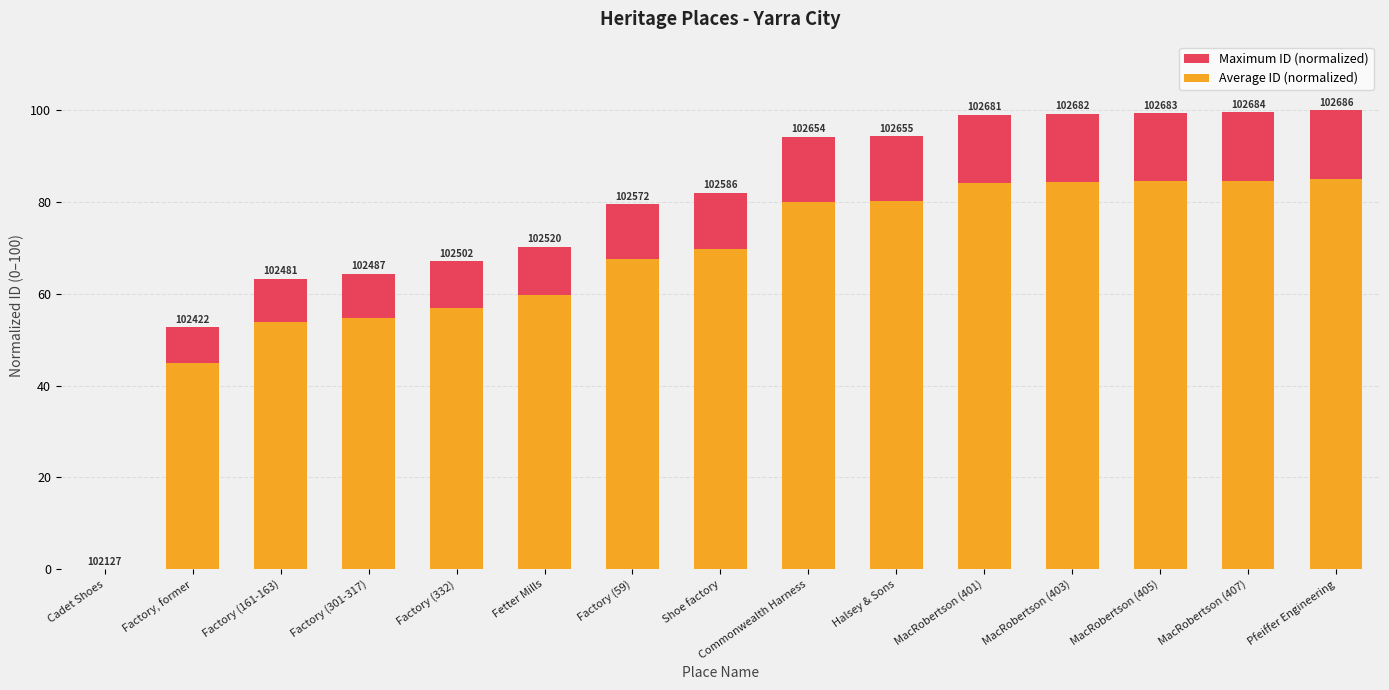

What is the spread (max minus min) of values at Fetter Mills?

10.5